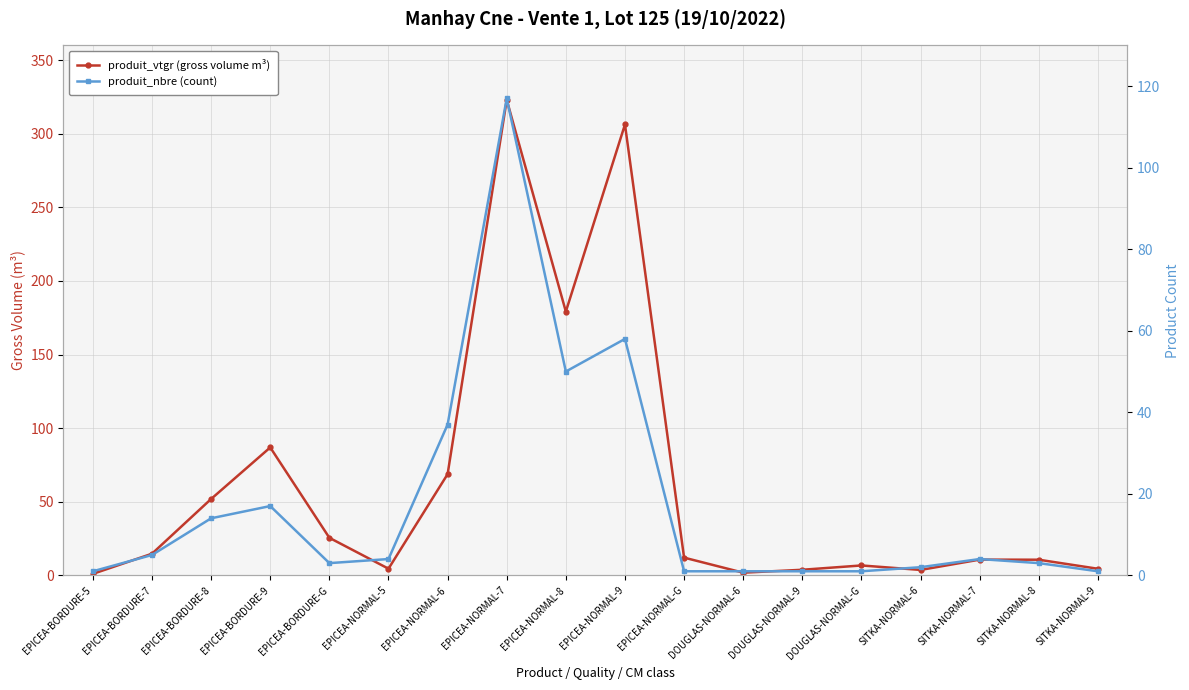

Is the value of produit_vtgr (gross volume m³) at DOUGLAS-NORMAL-9 greater than the value of produit_nbre (count) at DOUGLAS-NORMAL-9?

Yes